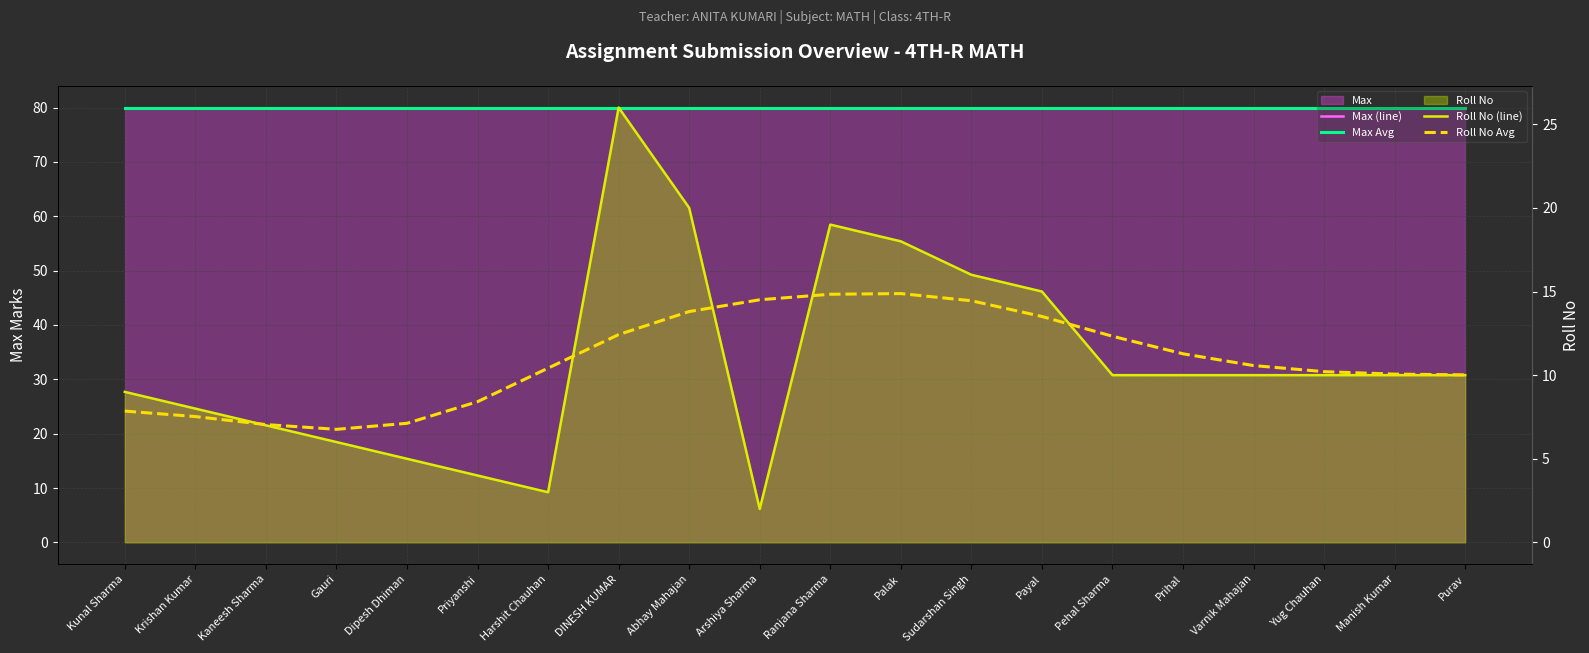

True or false: Max (line) and Roll No (line) cross at least once.

False